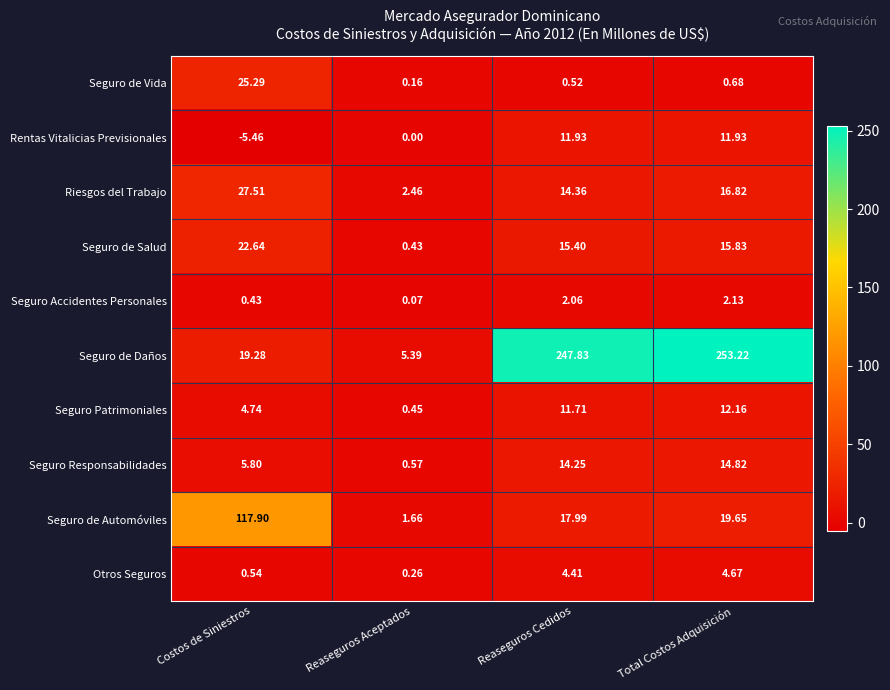

At which label does Riesgos del Trabajo reach its minimum?

Reaseguros Aceptados